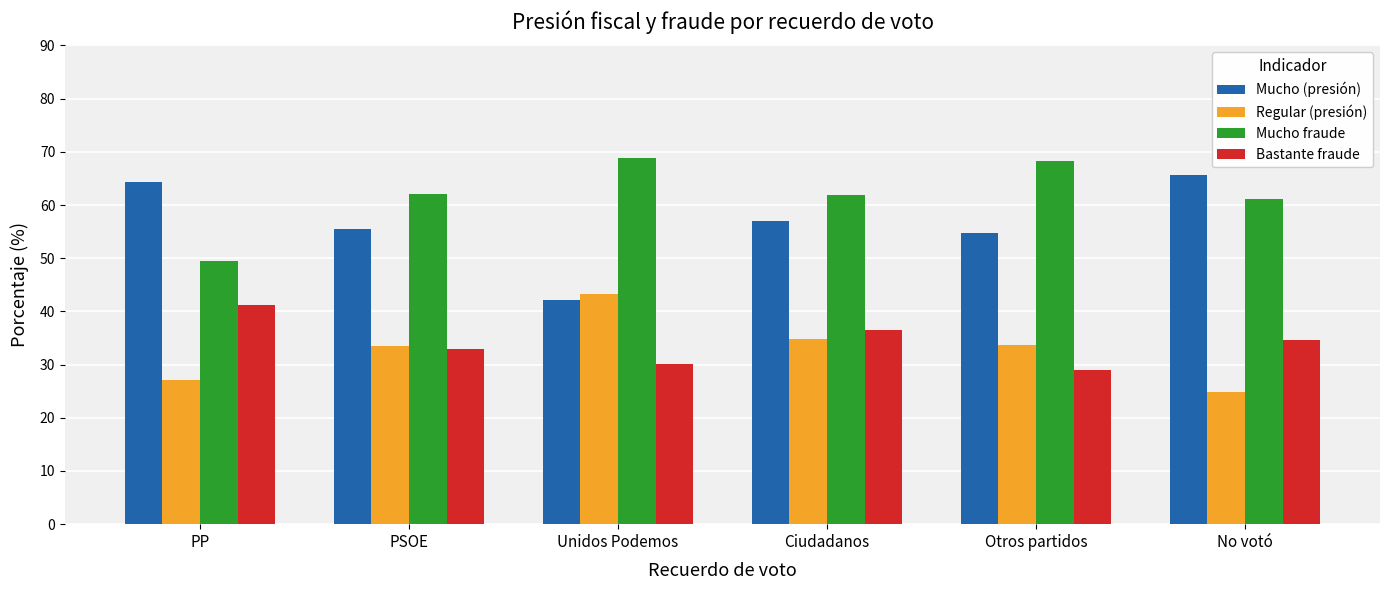

At how many categories does at least one series exceed 36?

6